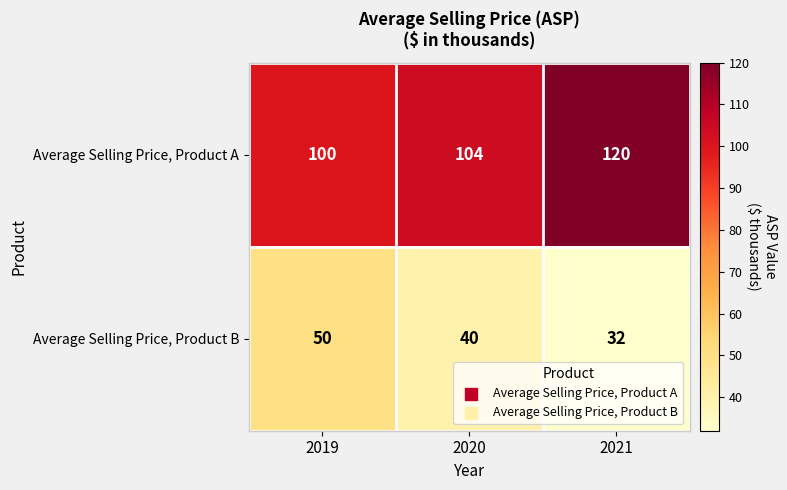

What is the average value of the Average Selling Price, Product A series?

108